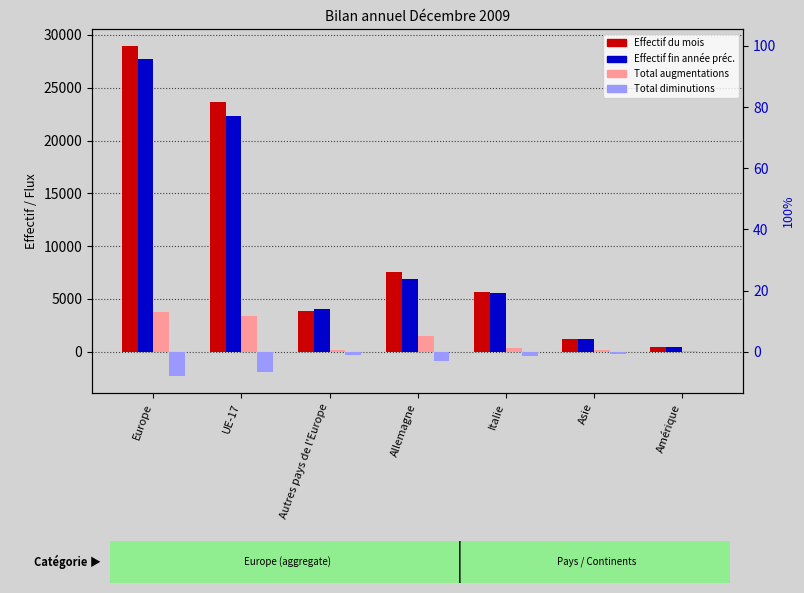

Where is Effectif fin année préc. nearest to the value 14062?

Allemagne